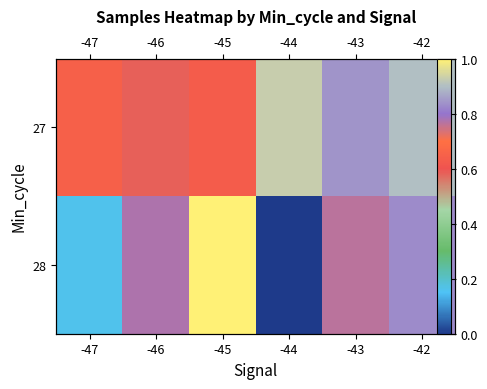

Is the value of 28 at -42 greater than the value of 27 at -47?

Yes